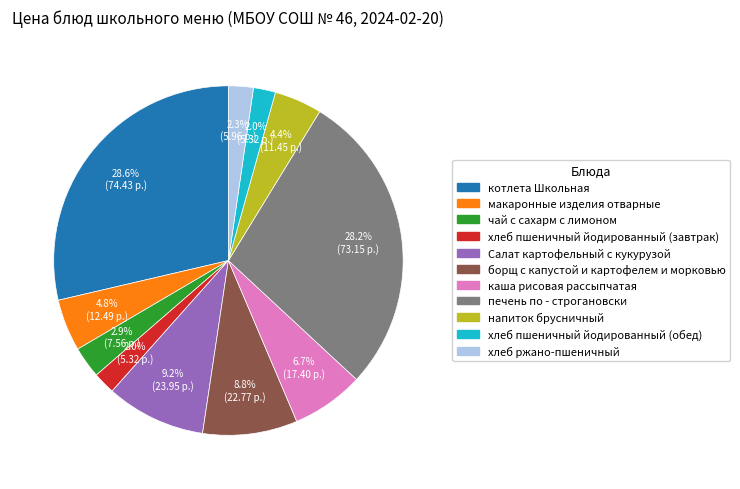

How many slices are in this pie chart?

11